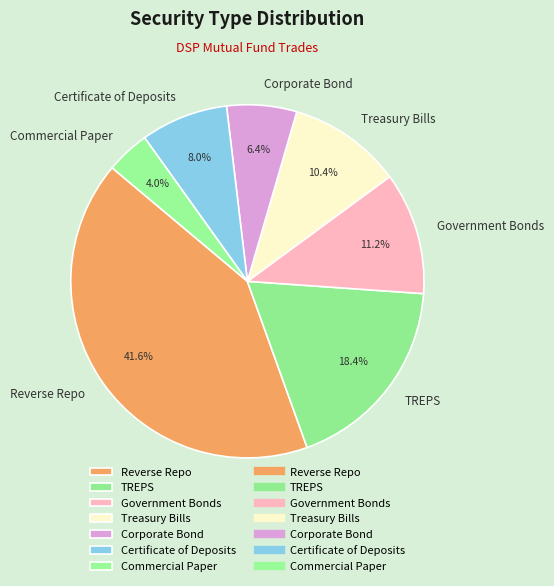

Does Commercial Paper represent more than half of the total?

No